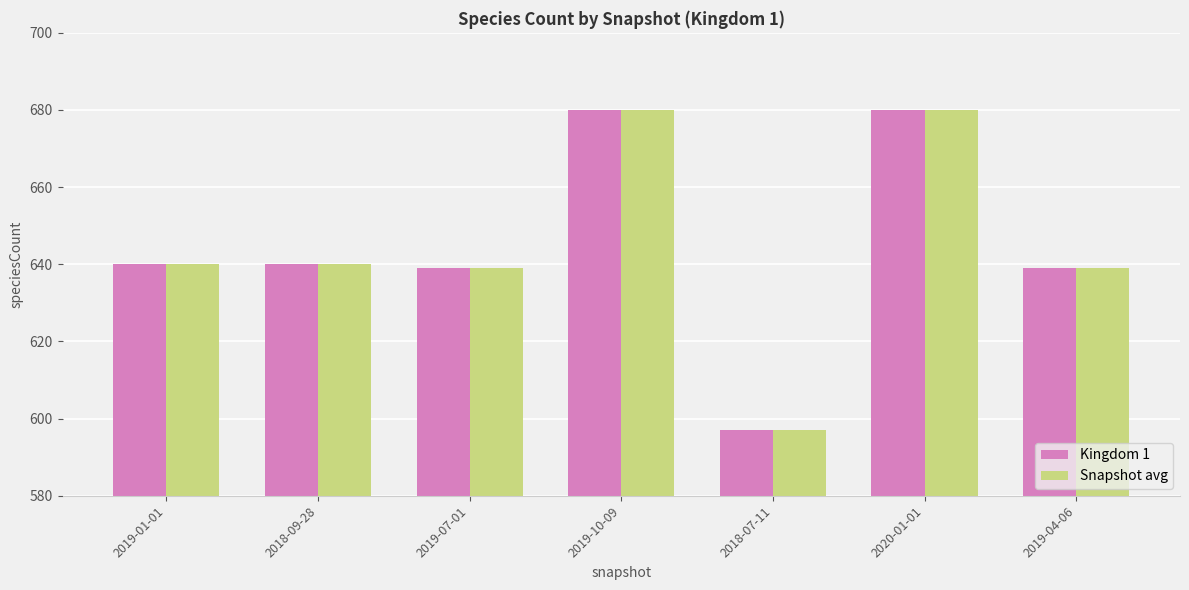

What is the sum of all Kingdom 1 values?

4515